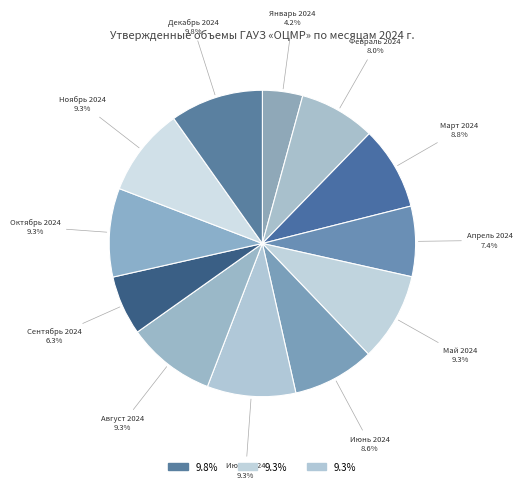

How many slices are in this pie chart?

12